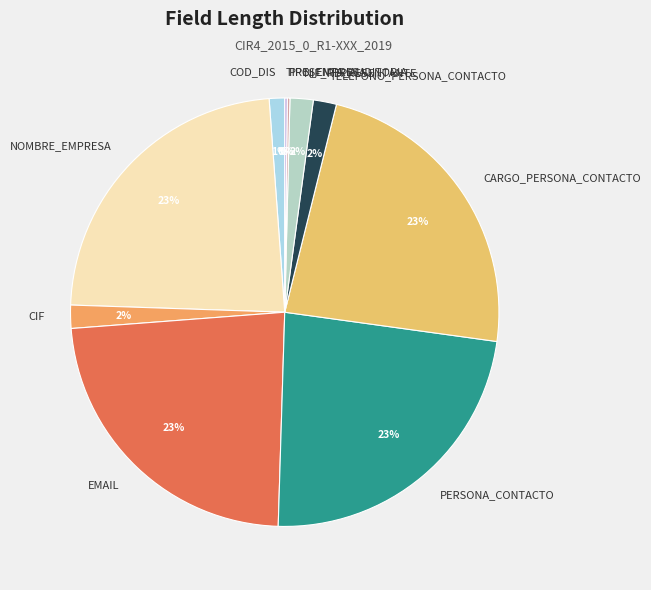

Is PERSONA_CONTACTO the majority of the pie?

No